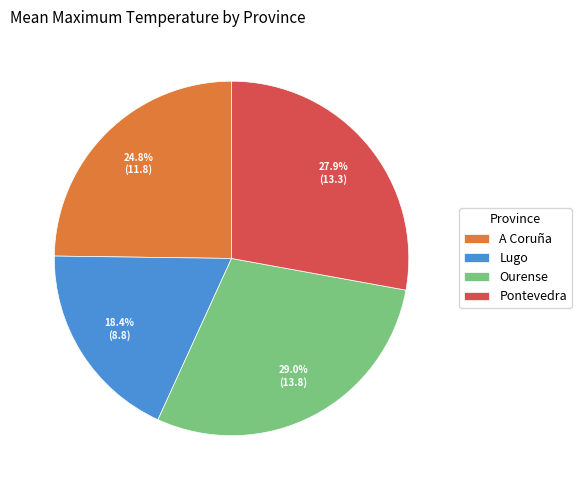

Which slice is the smallest?

Lugo